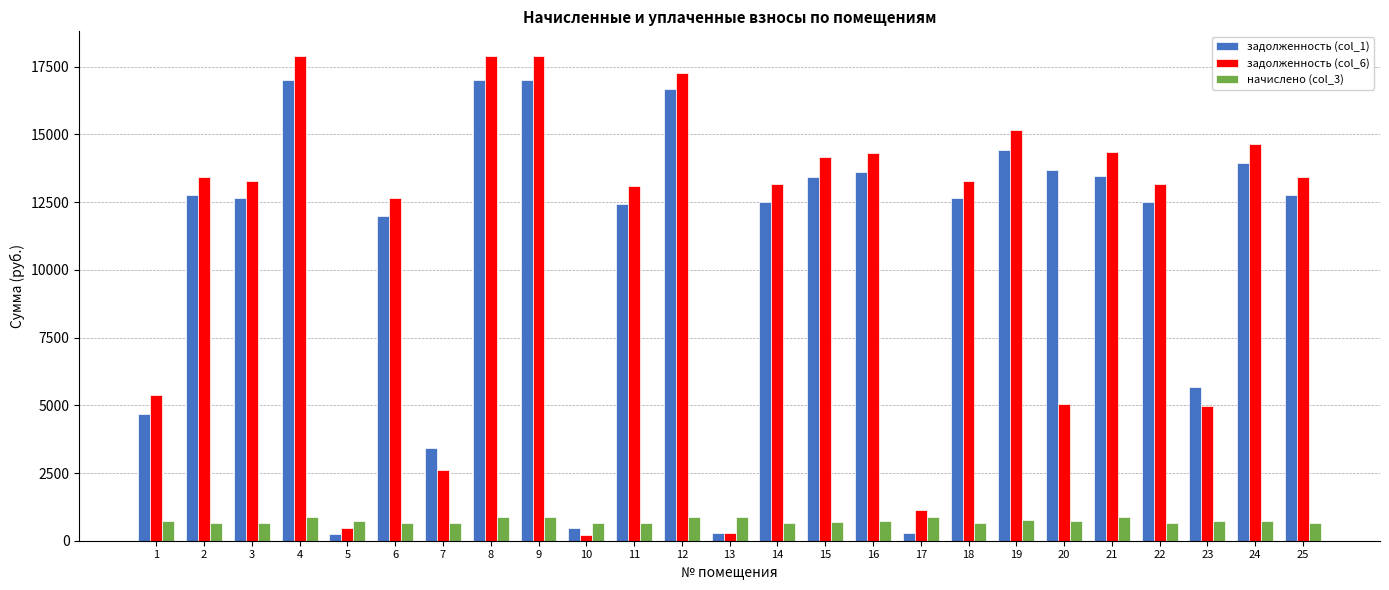

At how many categories does at least one series exceed 9084?

18